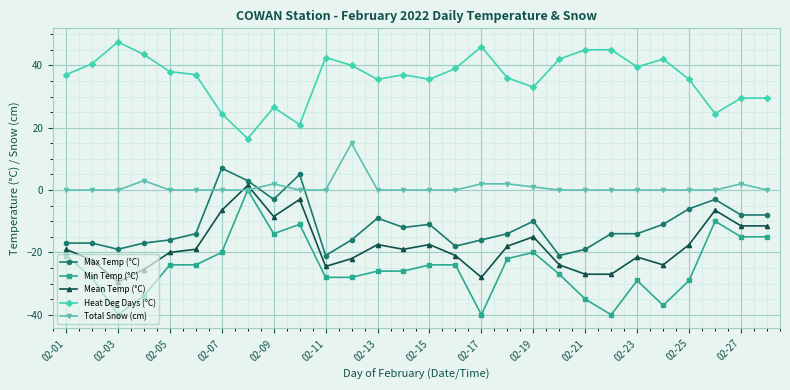

List the series in order of their peak value, lowest first.

Min Temp (°C), Mean Temp (°C), Max Temp (°C), Total Snow (cm), Heat Deg Days (°C)